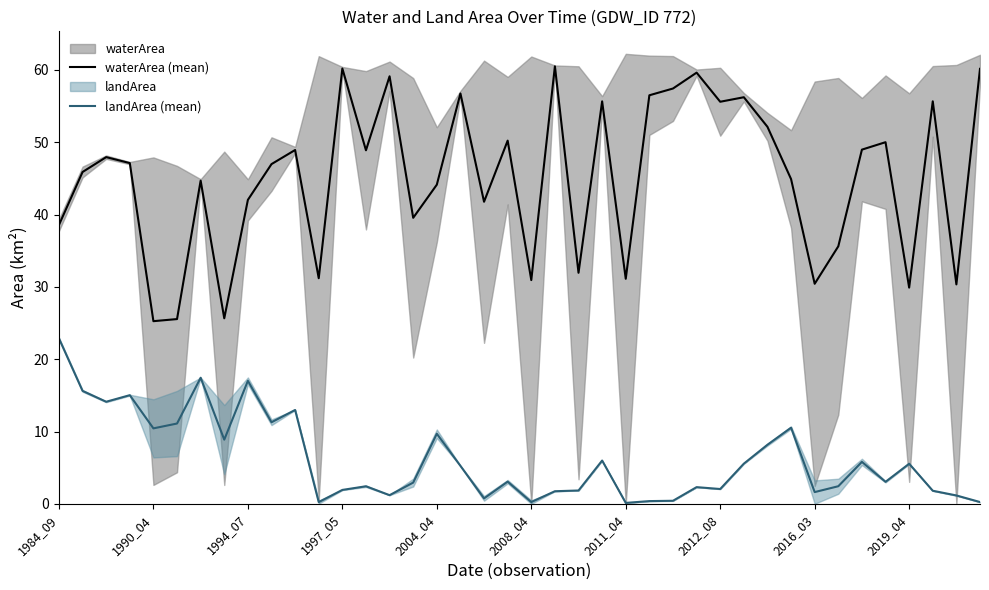

True or false: landArea (mean) and waterArea (mean) cross at least once.

False